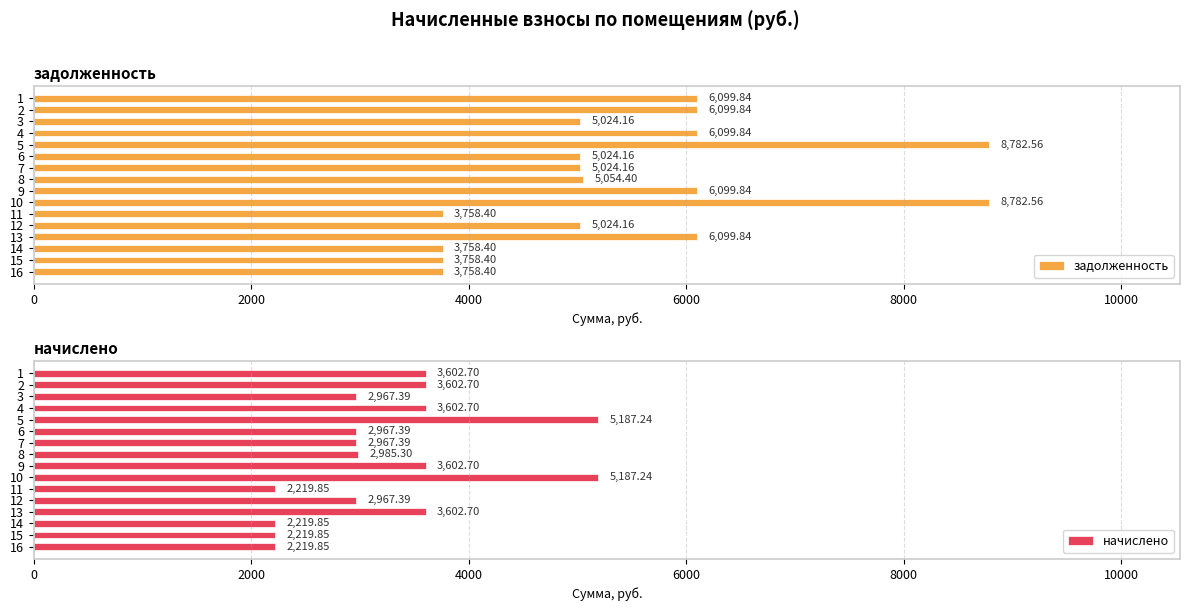

Which series has the widest spread of values?

задолженность